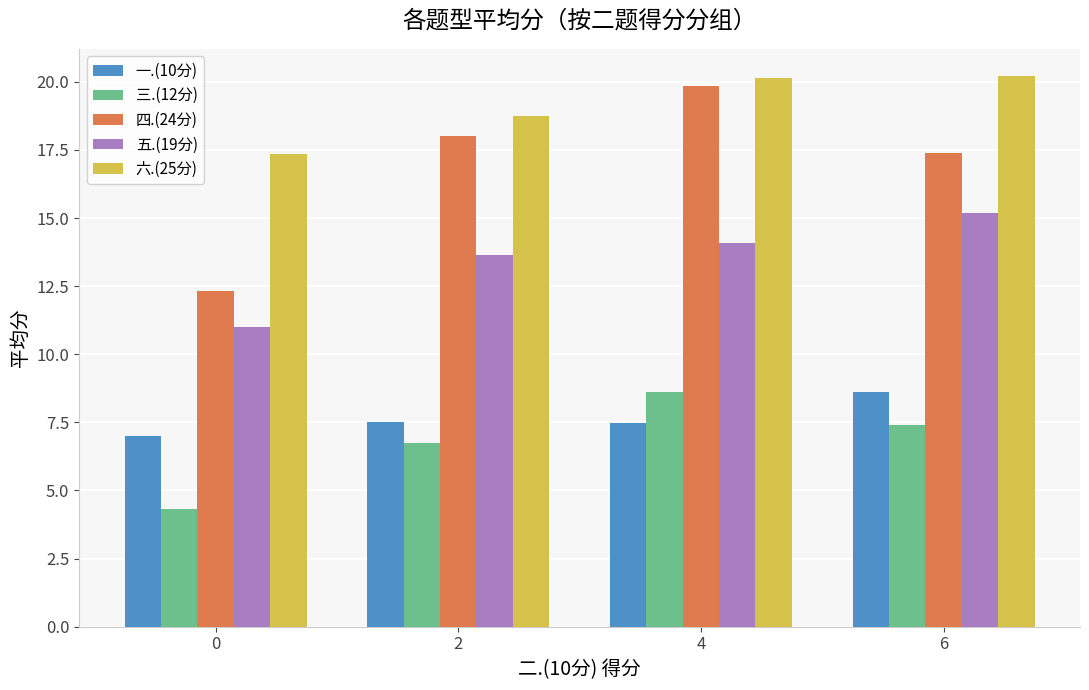

At which label is 四.(24分) closest to 16?

6